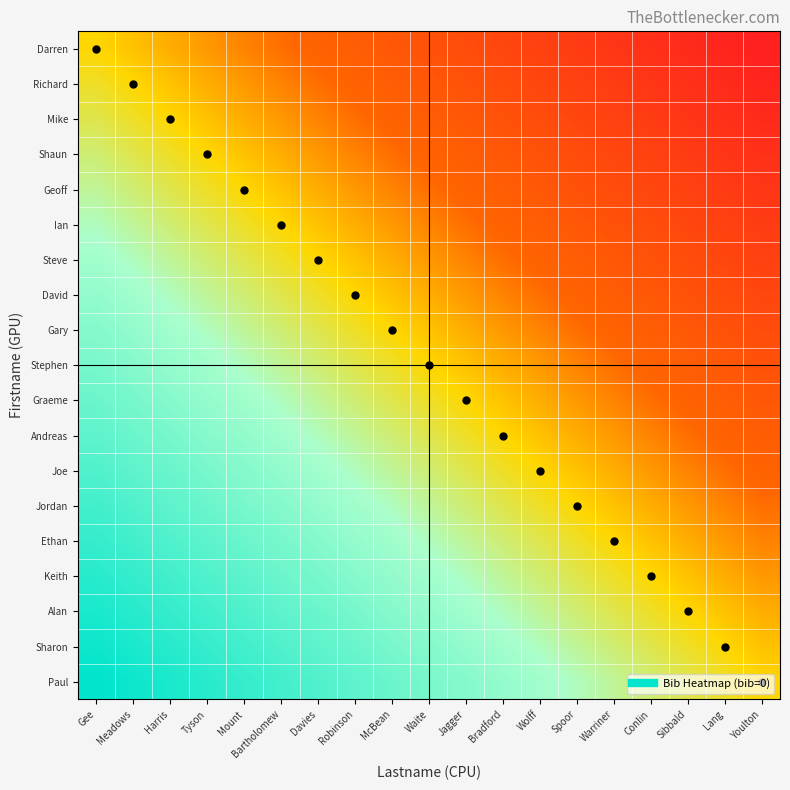

What is the total value across all series at Bartholomew?

4.0